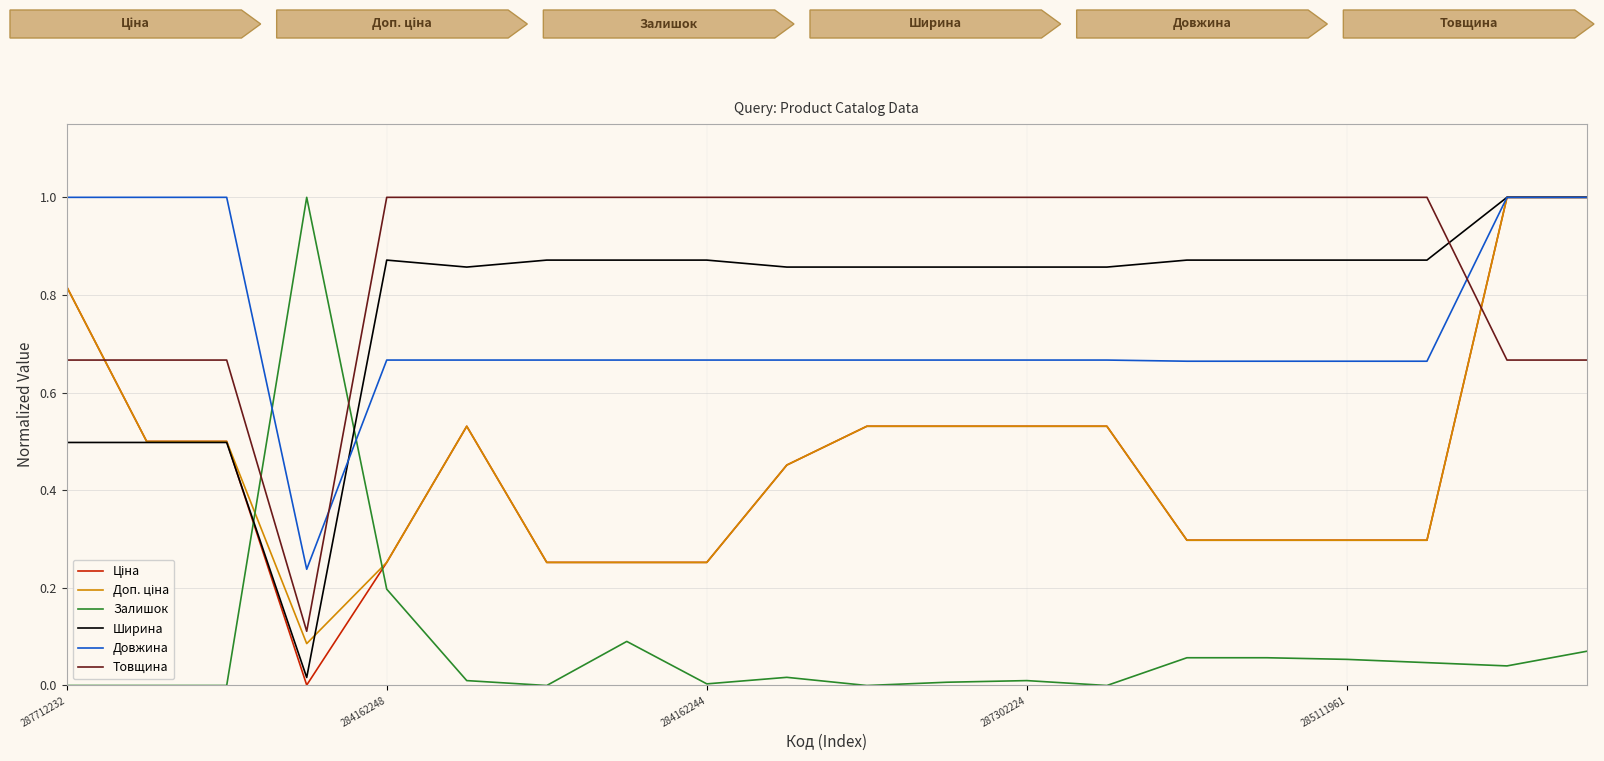

Which series has the largest total across all categories?

Товщина